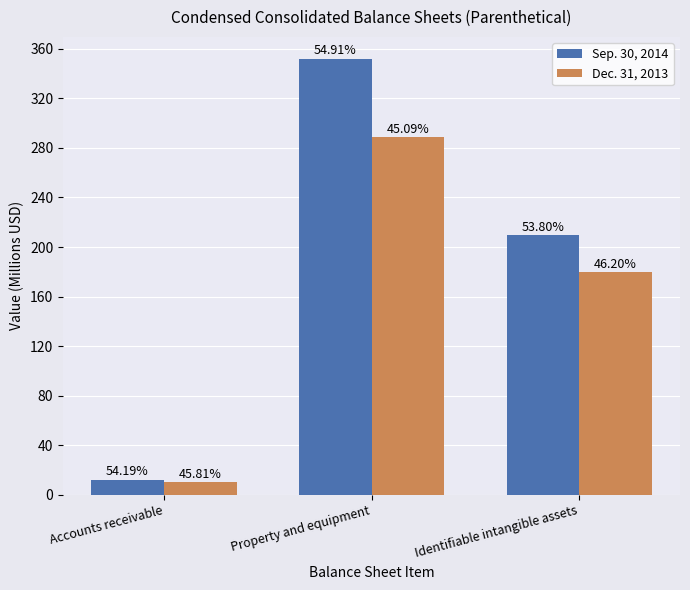

Does the chart contain any negative values?

No